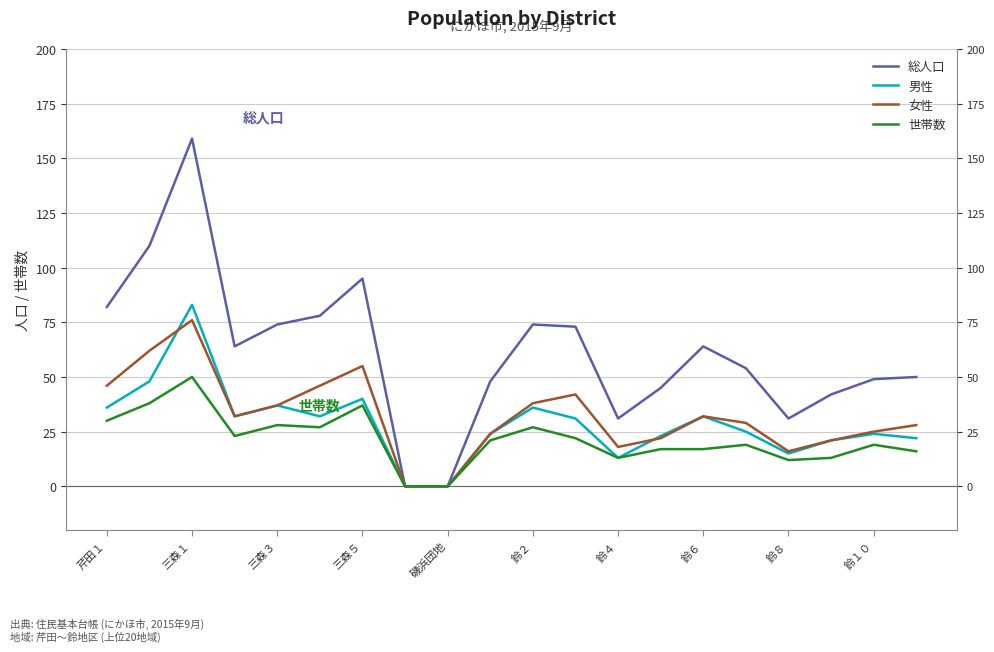

List the series in order of their peak value, highest first.

総人口, 男性, 女性, 世帯数